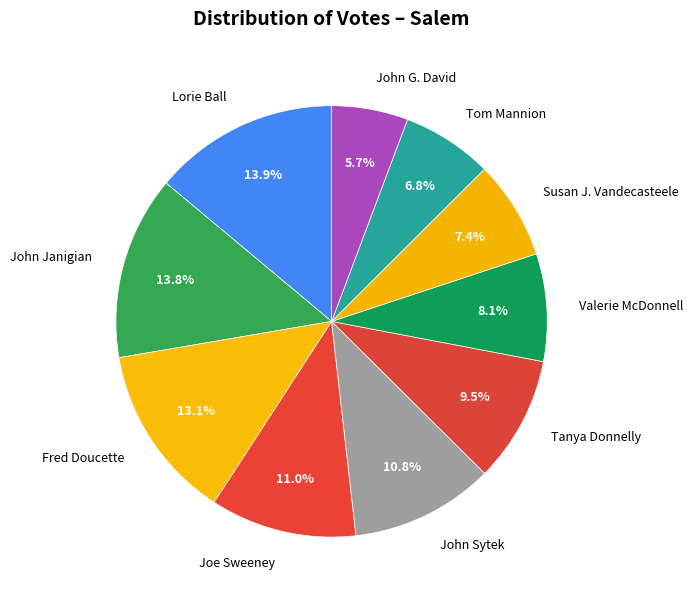

Do Fred Doucette and John Sytek together represent more than half of the pie?

No